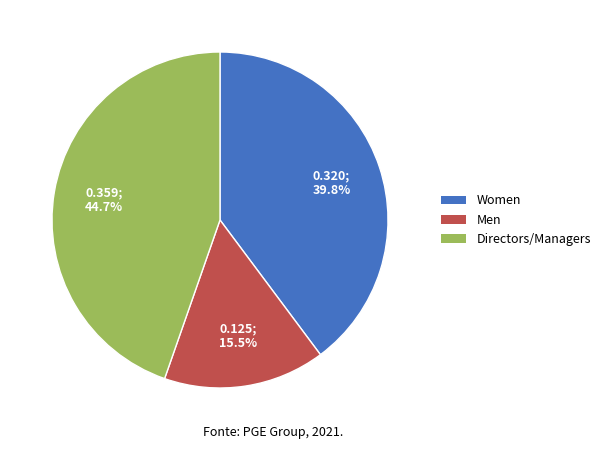

Combined, do Directors/Managers and Men account for over 50%?

Yes